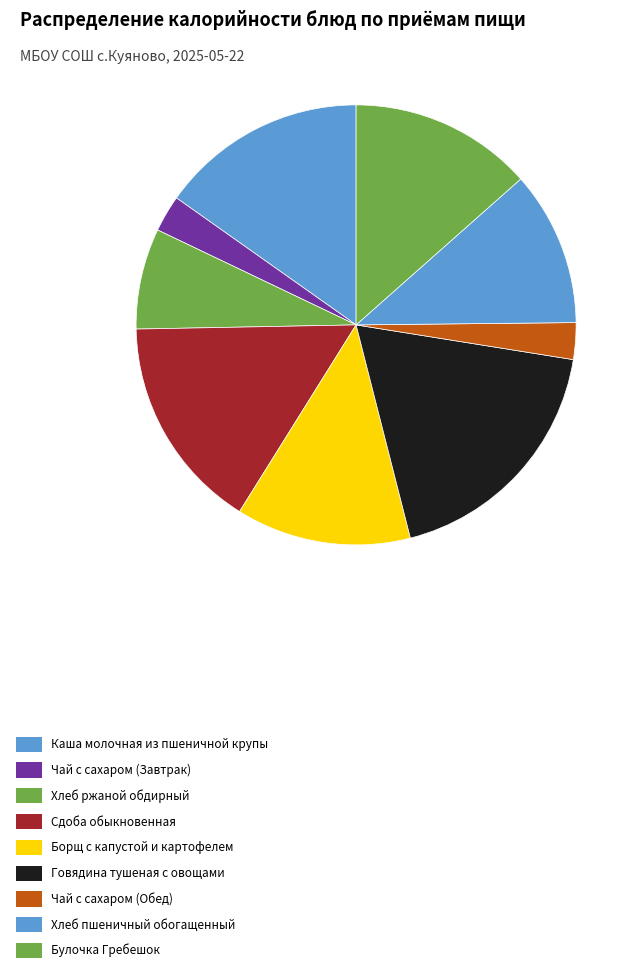

To the nearest percent, what is the difference between the largest and smallest slice percentages?

16%